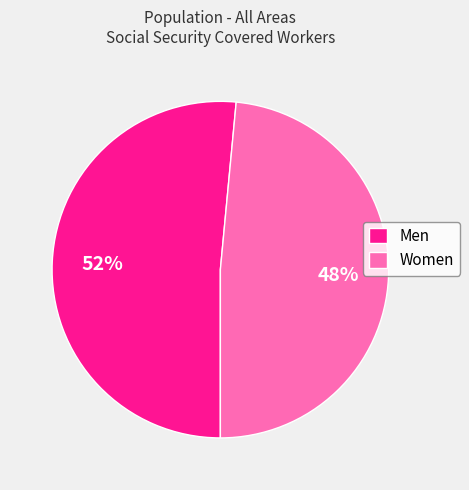

Which category has the biggest portion of the pie?

Men